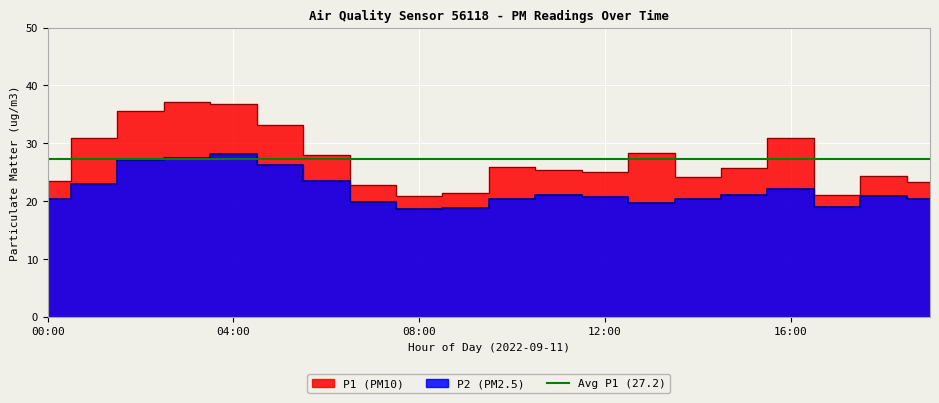

At which label does P2 first exceed 20?

00:00